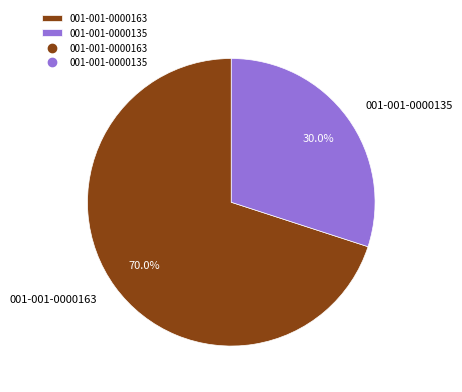

To the nearest percent, what is the combined percentage of 001-001-0000163 and 001-001-0000135?

100%